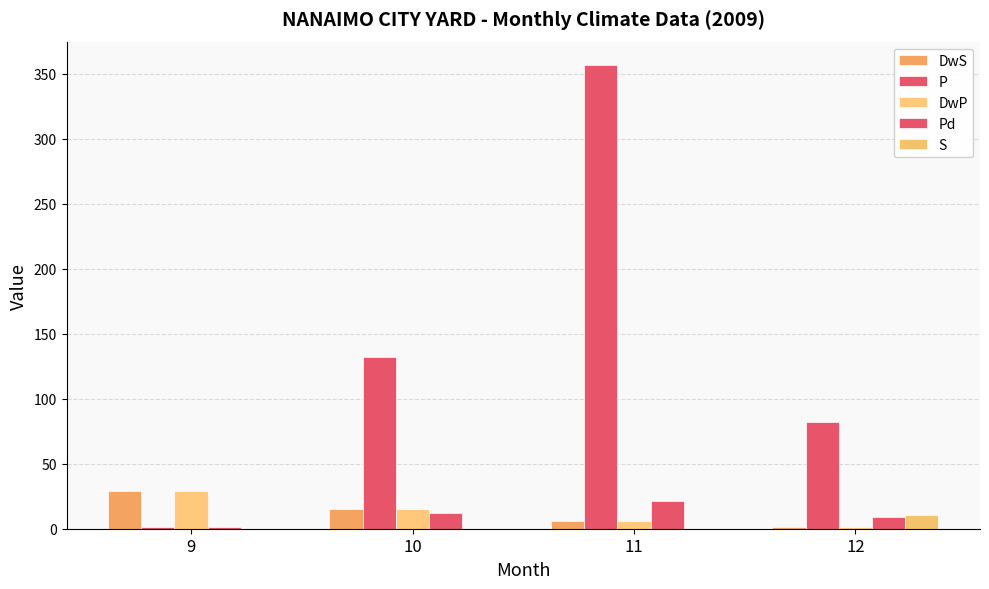

Reading left to right, list all the values displayed in this chart.

DwS: 29.0	15.0	6.0	1.0
P: 1.1	132.3	356.9	82.1
DwP: 29.0	15.0	6.0	1.0
Pd: 1.0	12.0	21.0	9.0
S: 0.0	0.0	0.0	10.5